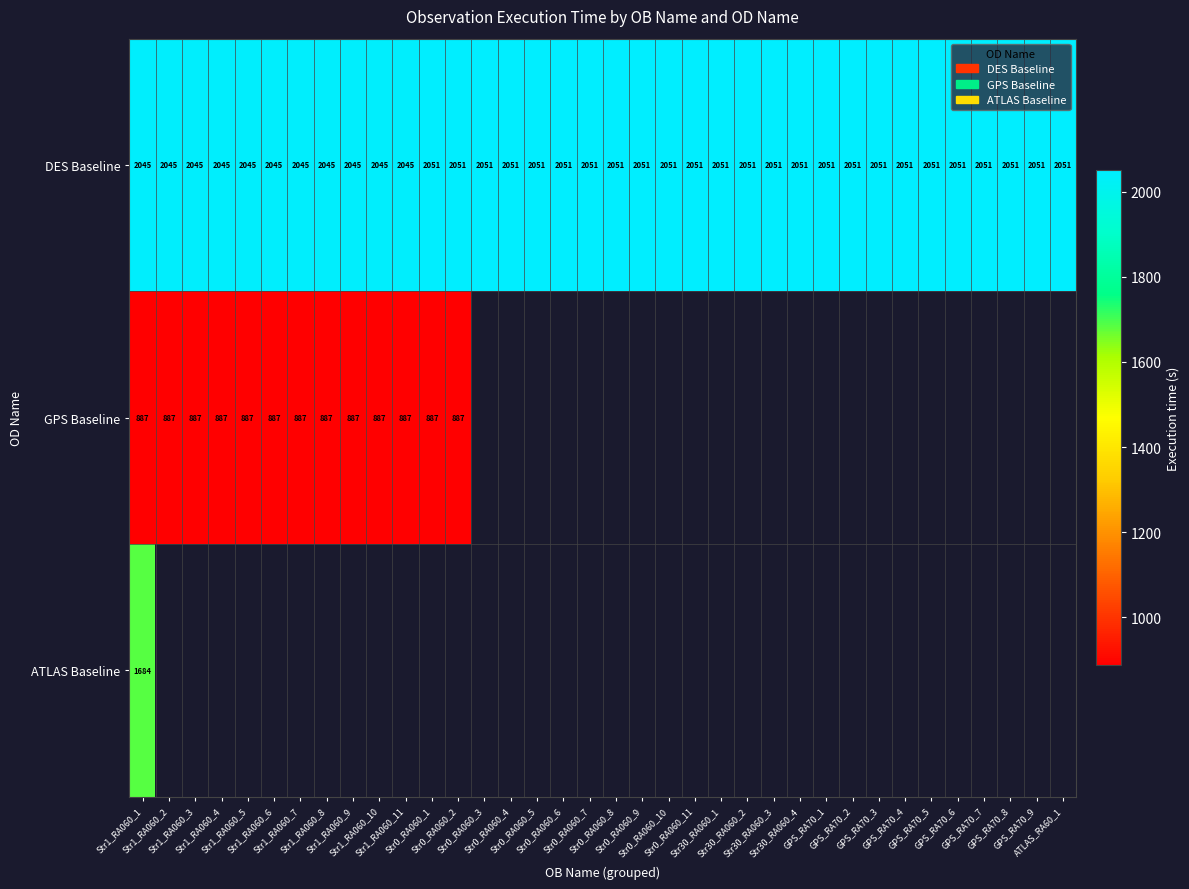

What is the lowest value of the DES Baseline series?

2045